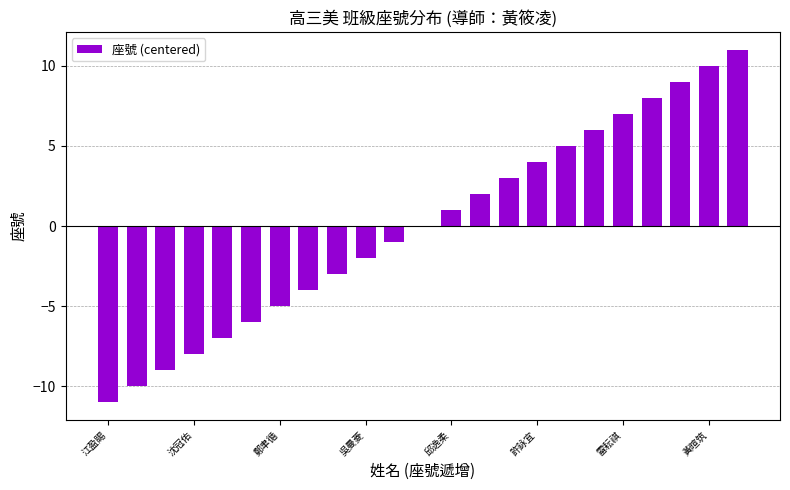

What is the maximum value shown in the chart?

11